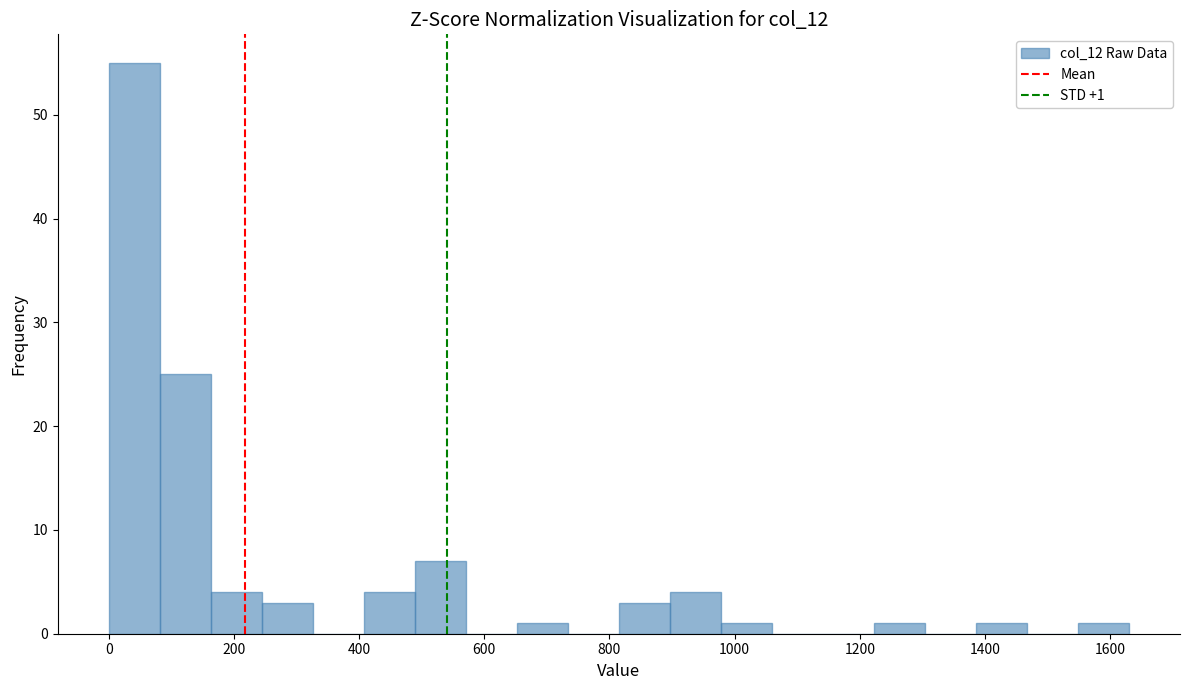

Which range on the x-axis has the tallest bar?

0 to 80